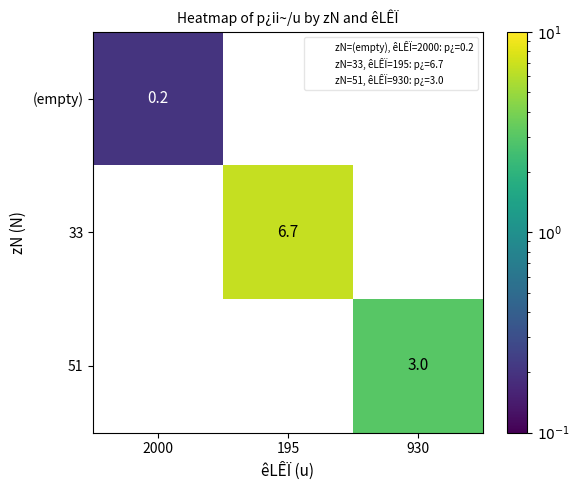

How many data points does each series have?

3